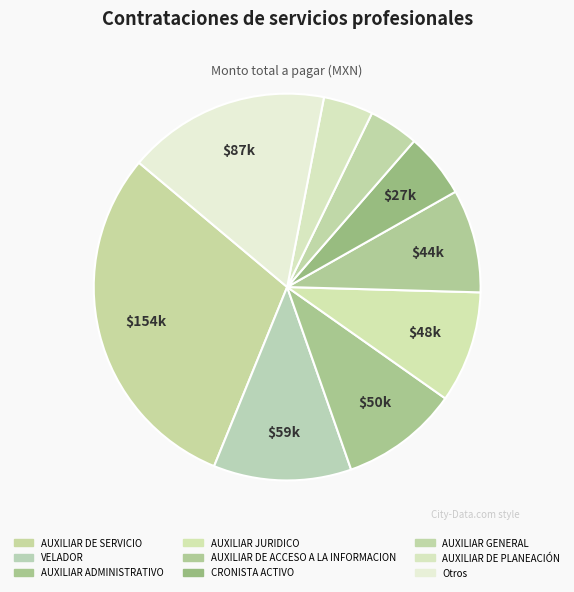

How many segments does this pie chart have?

9